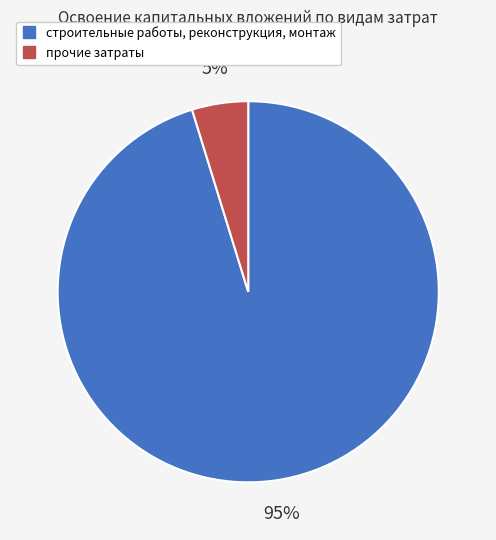

Which category accounts for the majority?

строительные работы, реконструкция, монтаж